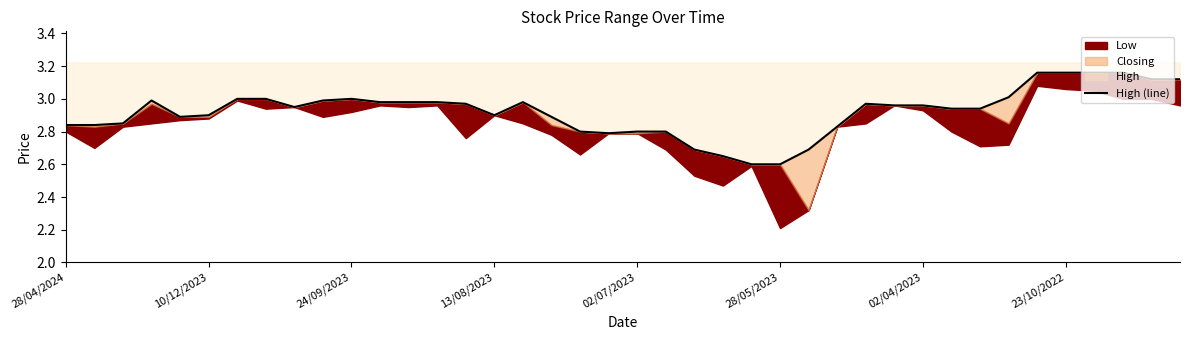

Which has a higher value, 19 or 37?

37